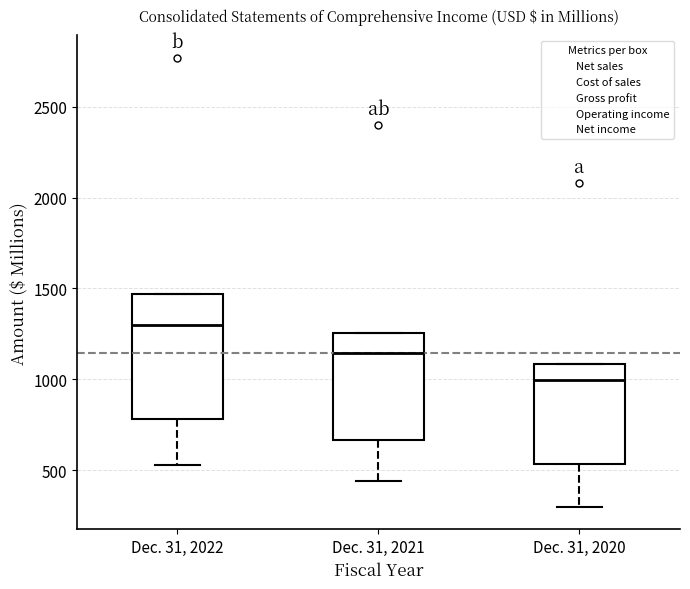

Reading left to right, transcribe this box plot: for each box, give where its median line is, the range the box spans, and where its two whiskers end, as read against the y-axis. The values are not printed on the chart, so give them approximately, as read against the axis.

Dec. 31, 2022: median 1300, box 800 to 1450, whiskers 550 to 1450
Dec. 31, 2021: median 1150, box 650 to 1250, whiskers 450 to 1250
Dec. 31, 2020: median 1000, box 550 to 1100, whiskers 300 to 1100